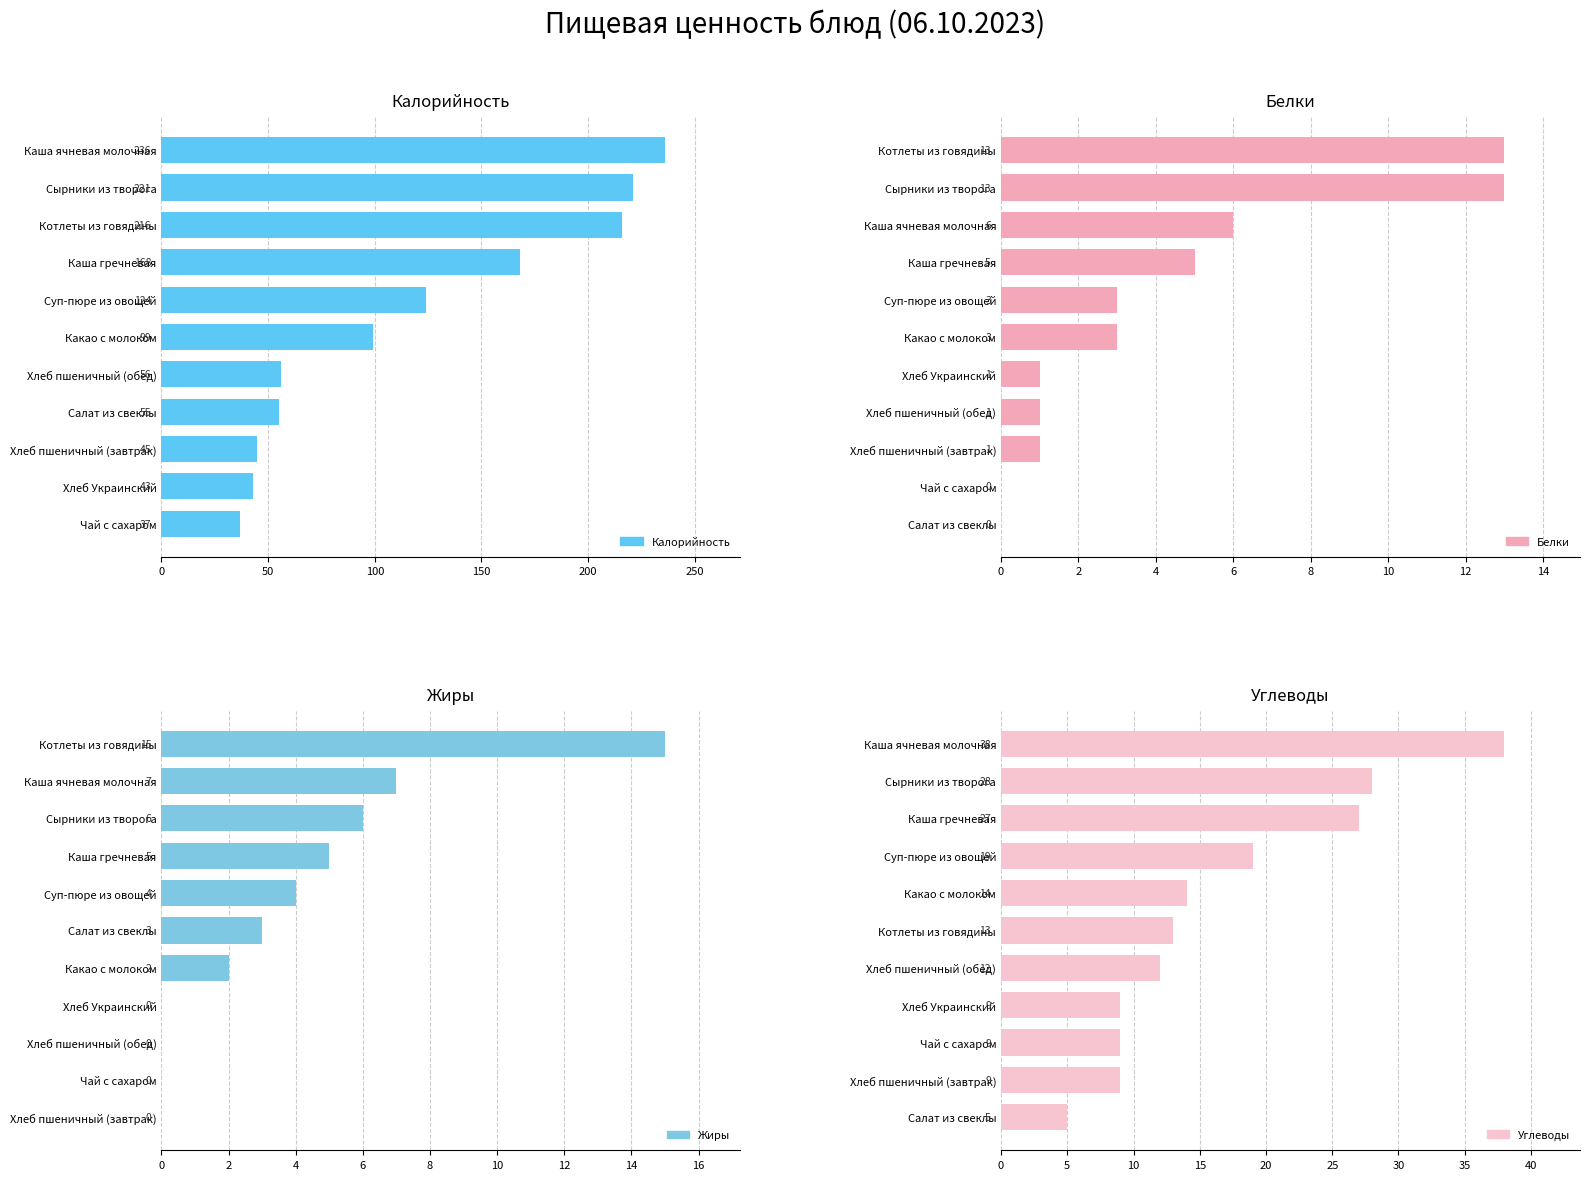

Rank the series by their maximum value, from lowest to highest.

Белки, Жиры, Углеводы, Калорийность